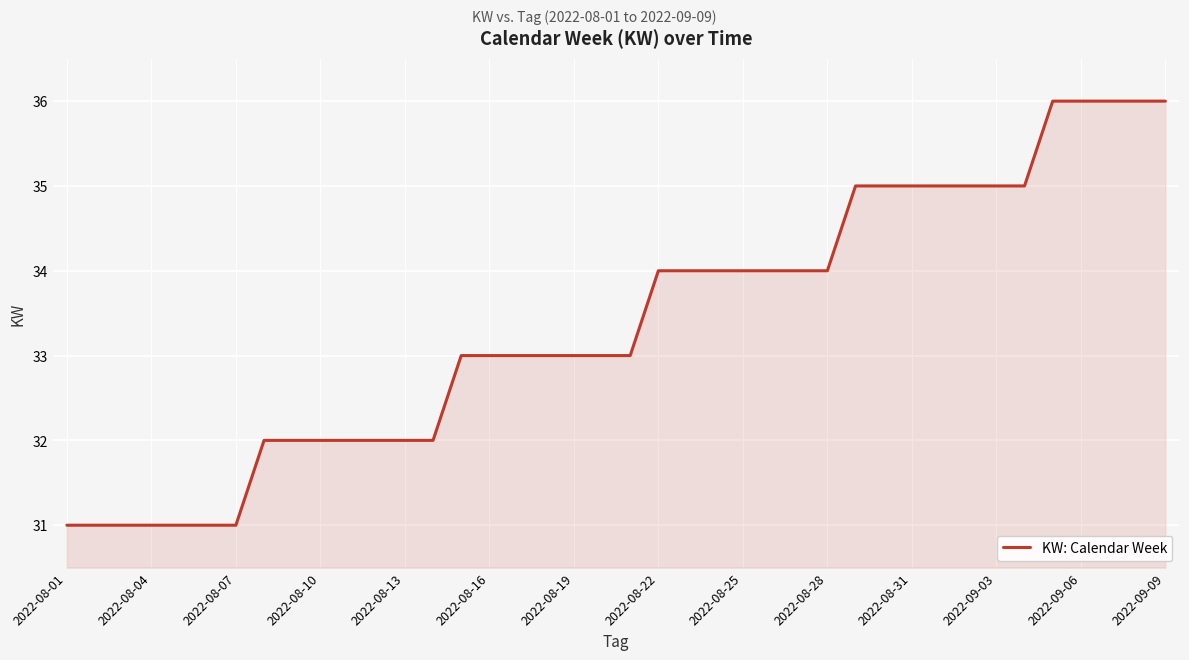

What is the greatest value displayed?

36